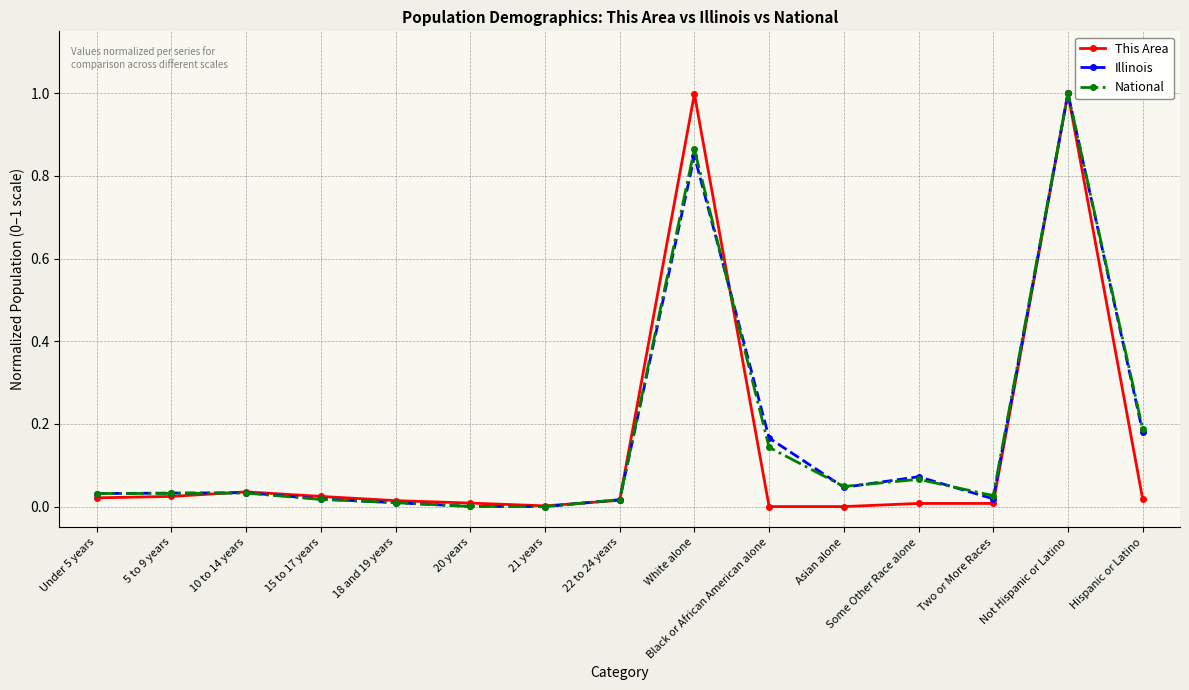

True or false: This Area has a value of 0.0 at Two or More Races.

True